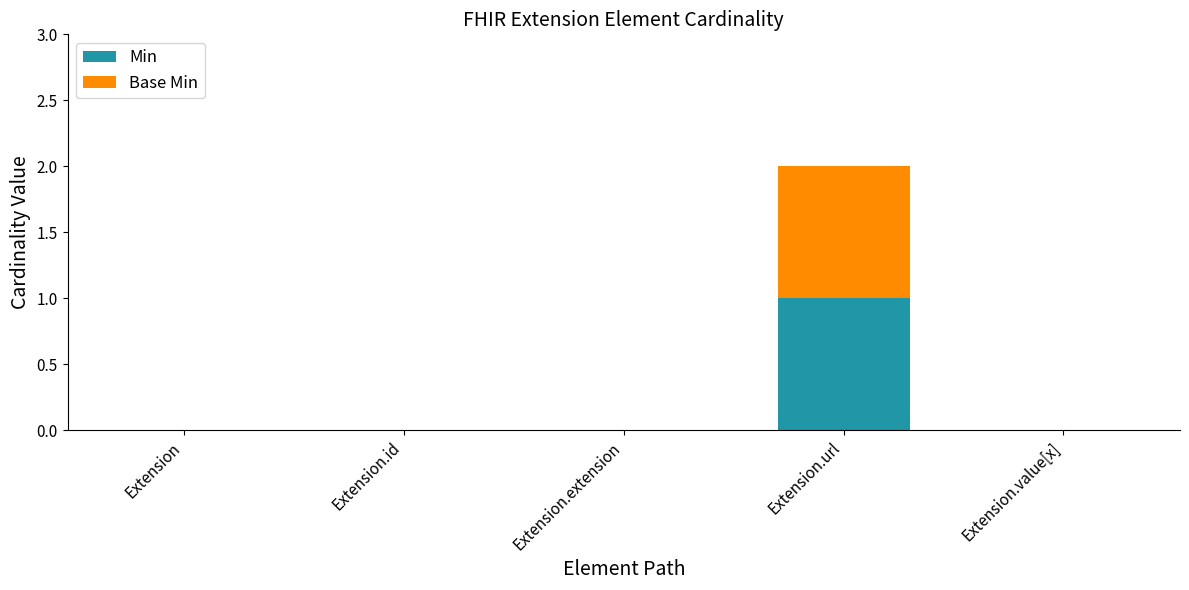

At which label does Min reach its peak?

Extension.url